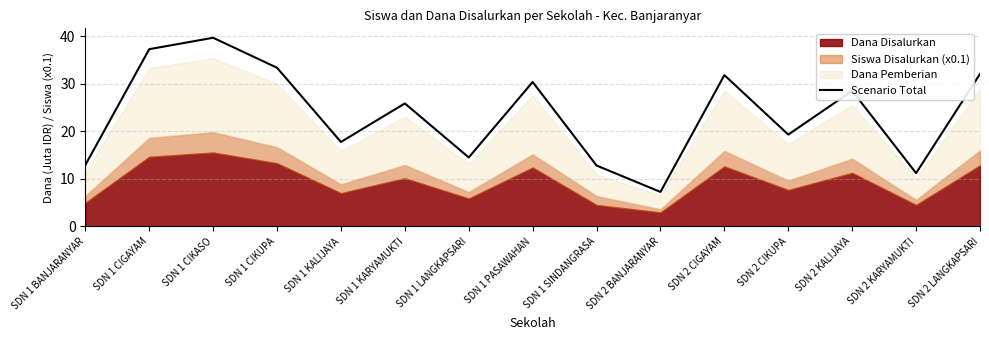

True or false: the data shows 7.2 at SDN 2 BANJARANYAR.

True